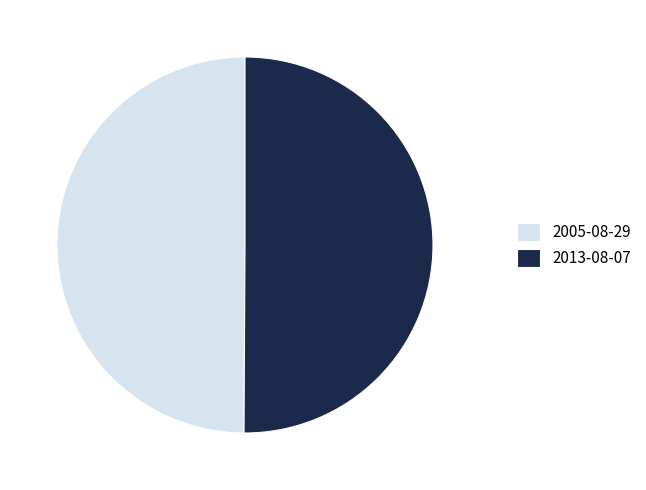

Do 2005-08-29 and 2013-08-07 together represent more than half of the pie?

Yes